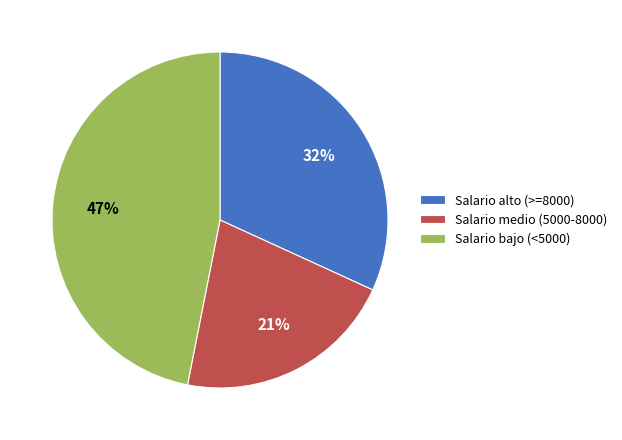

Which has a higher value, Salario medio (5000-8000) or Salario bajo (<5000)?

Salario bajo (<5000)